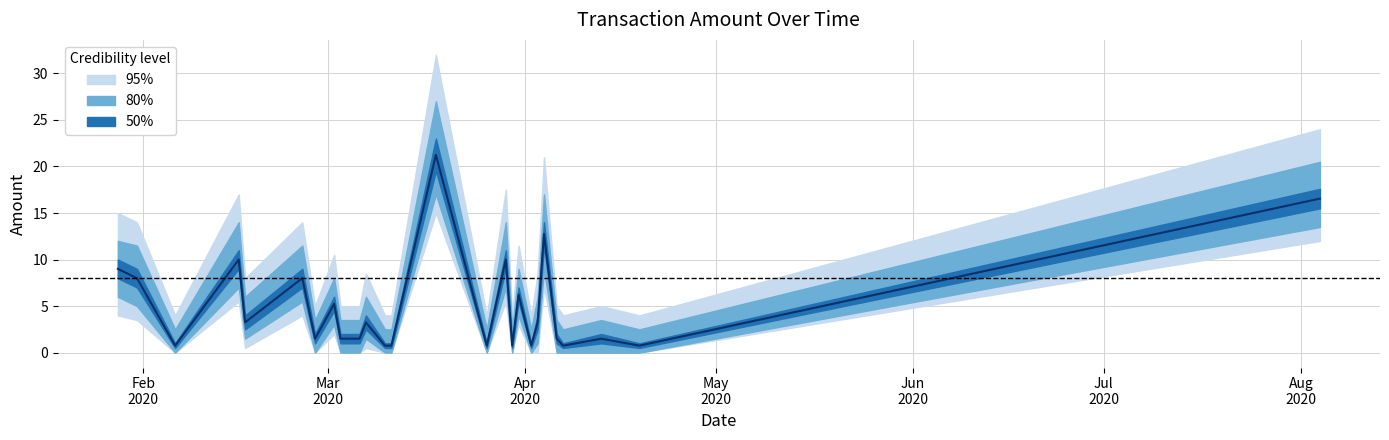

True or false: 50% has a value of 7.0 at 2020-03-31.

True